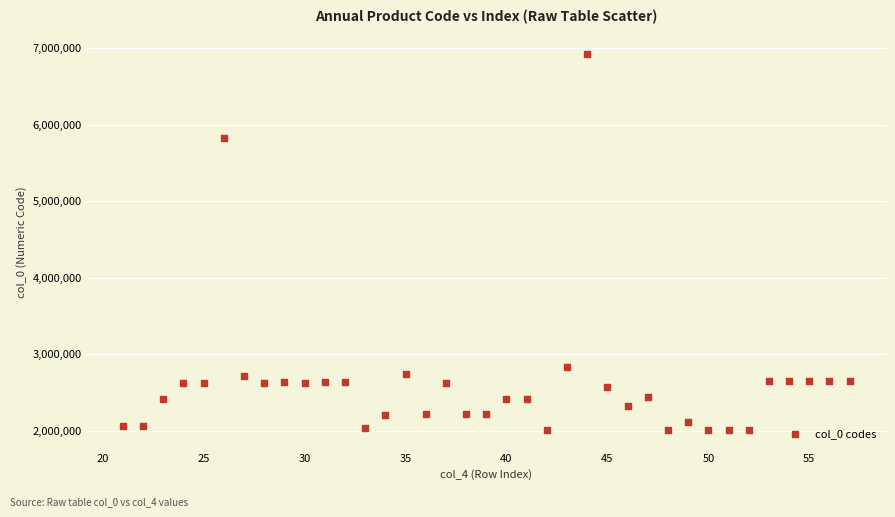

What Y value in the scatter plot is closest to 4465607?

5819150